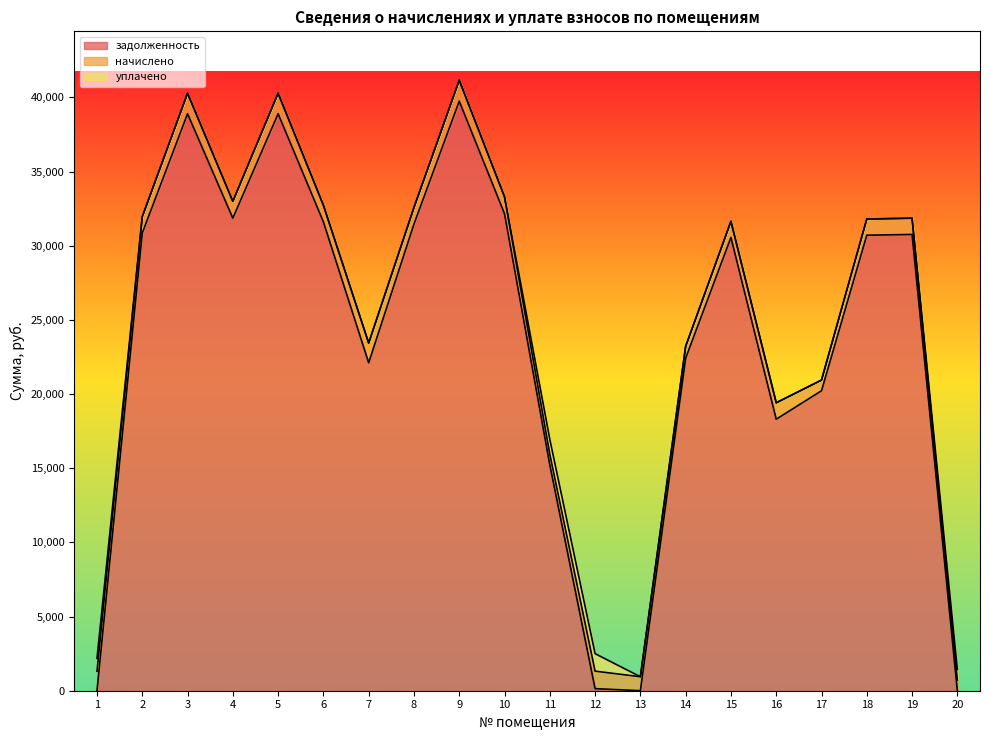

What is the difference between the second highest and minimum values in the уплачено series?

1000.0